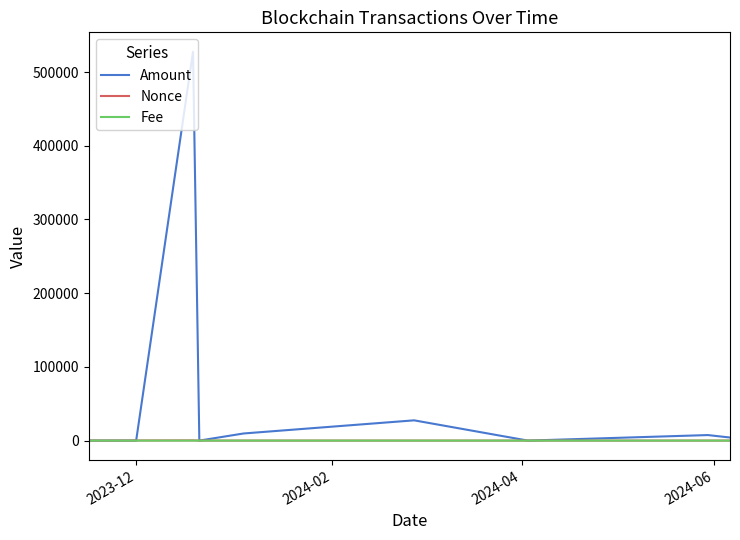

What is the greatest value displayed?

527480.1